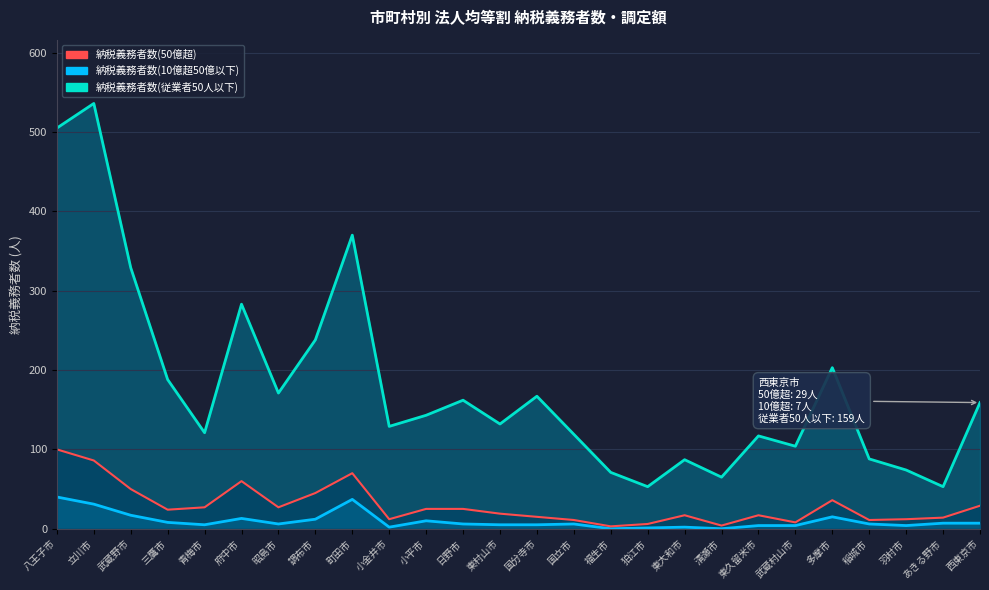

Which series changed the most between 立川市 and 青梅市?

納税義務者数(従業者50人以下)